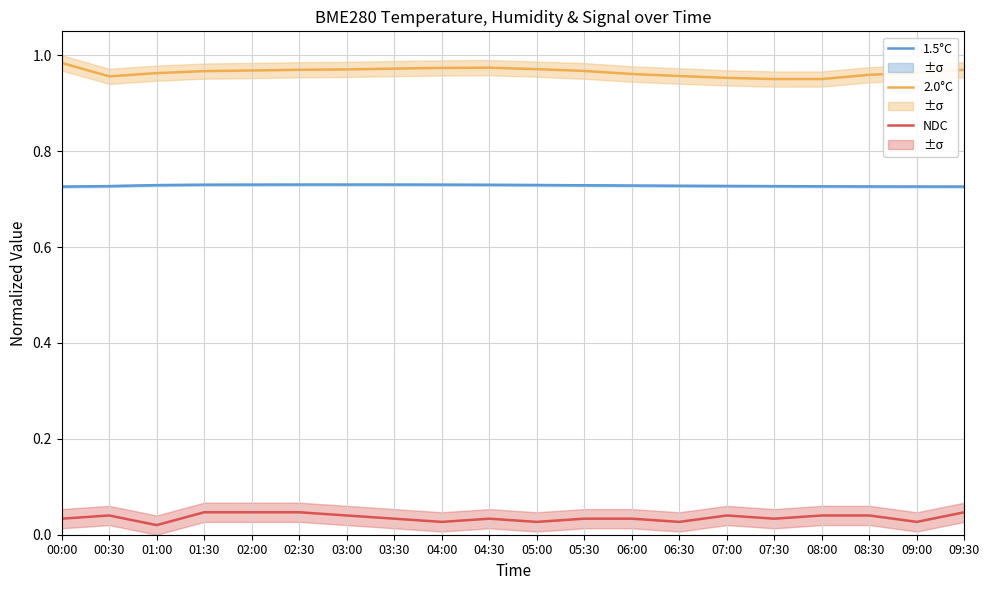

Which series has the widest spread of values?

2.0°C